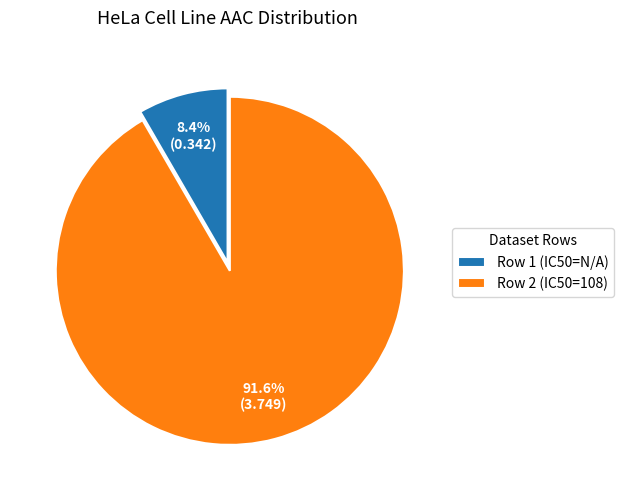

What is the smallest slice in the pie chart?

Row 1 (IC50=N/A)